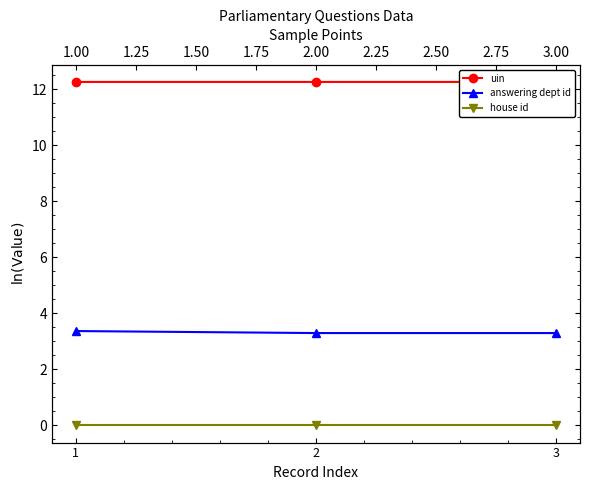

Rank the series by their average value, from lowest to highest.

house id, answering dept id, uin